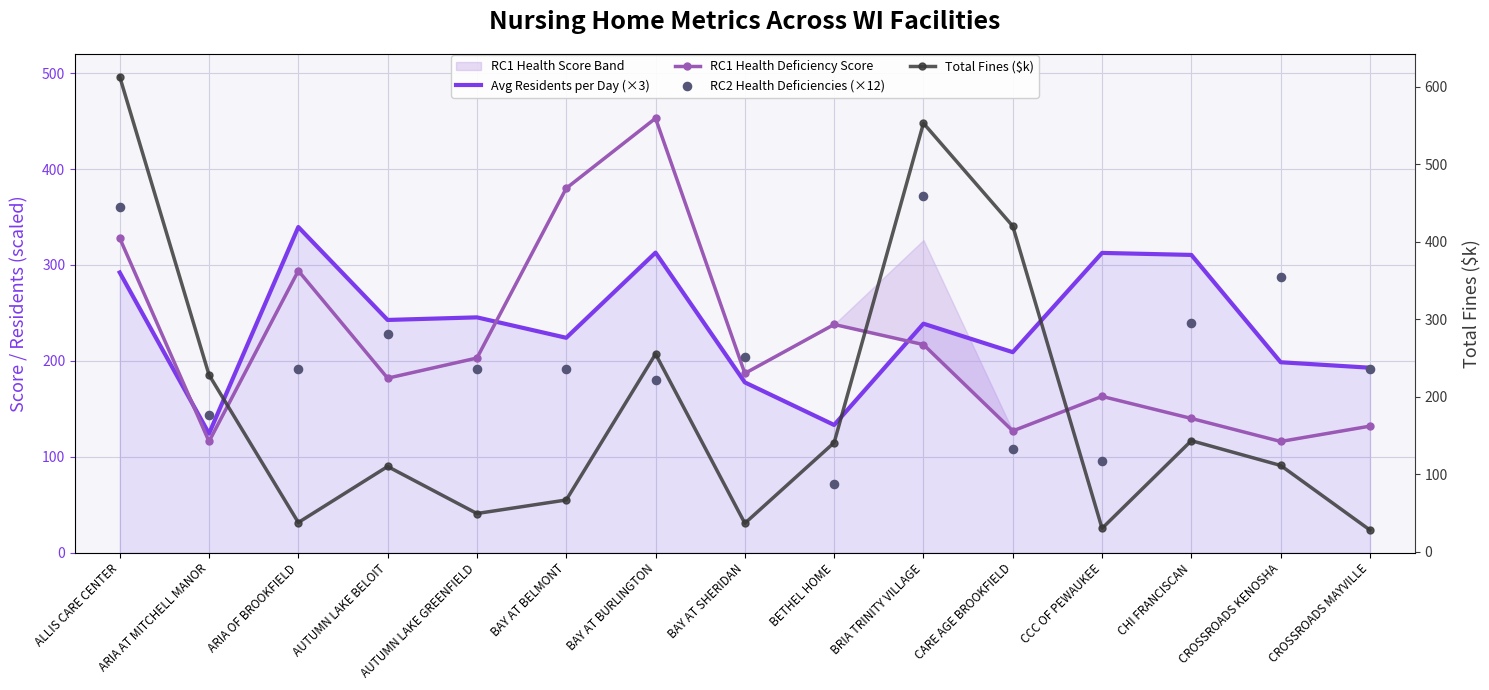

Which series reaches the maximum Y coordinate?

Total Fines ($k)